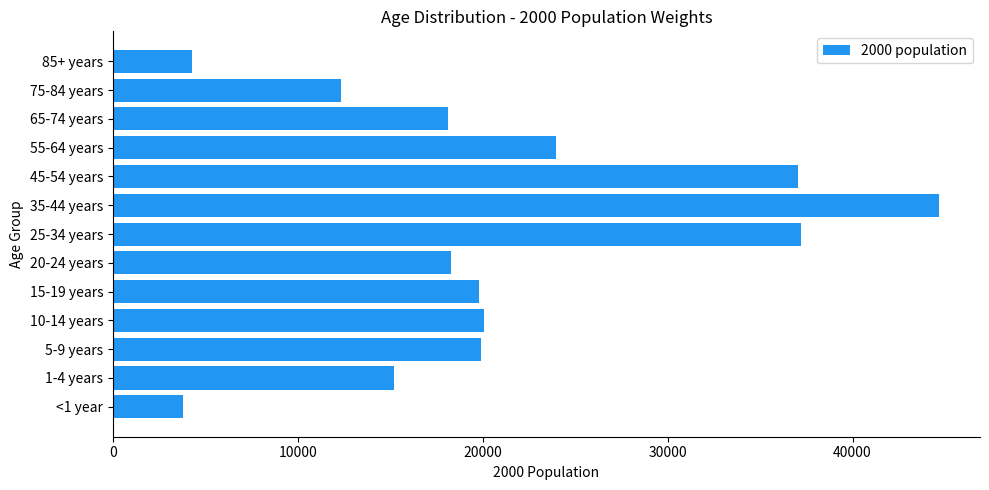

Which has a higher value, 25-34 years or 5-9 years?

25-34 years